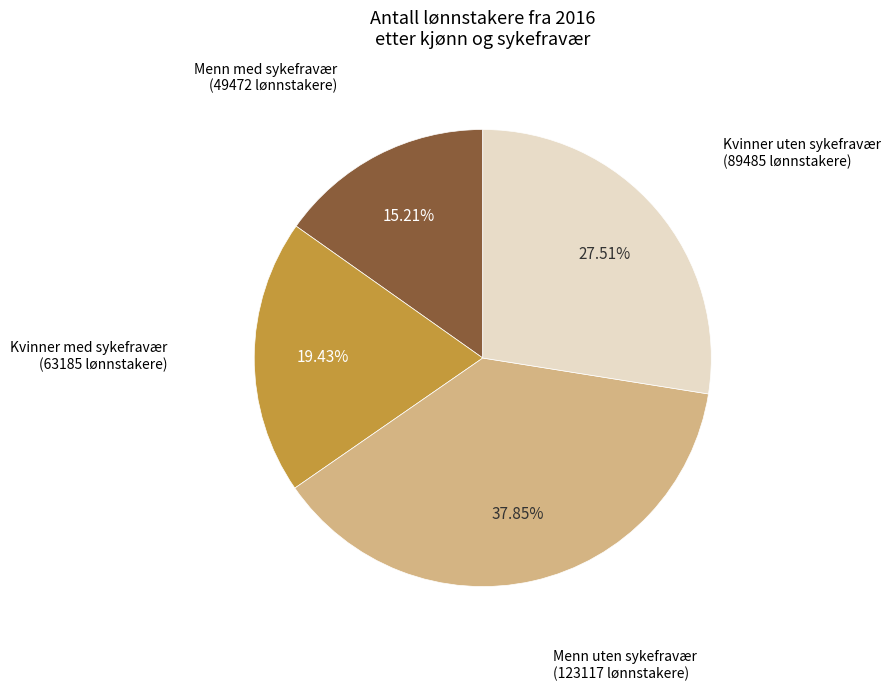

Is there a majority slice in this chart?

No